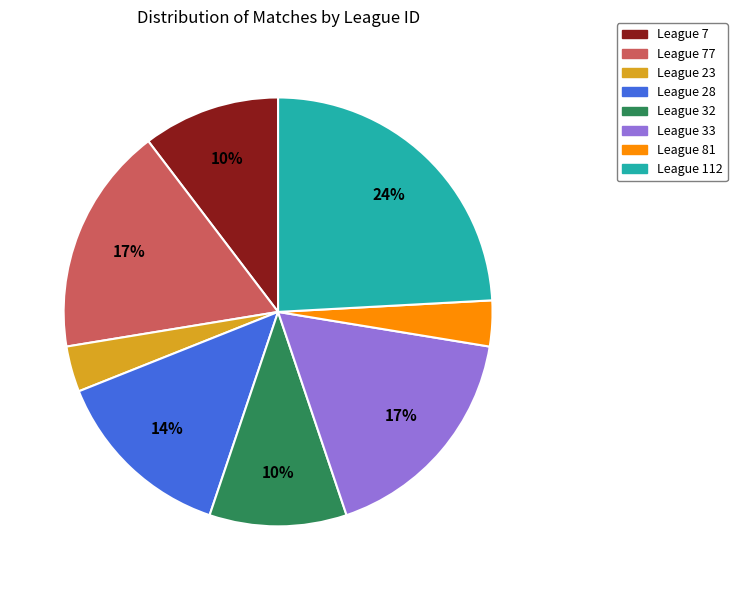

Is there a majority slice in this chart?

No